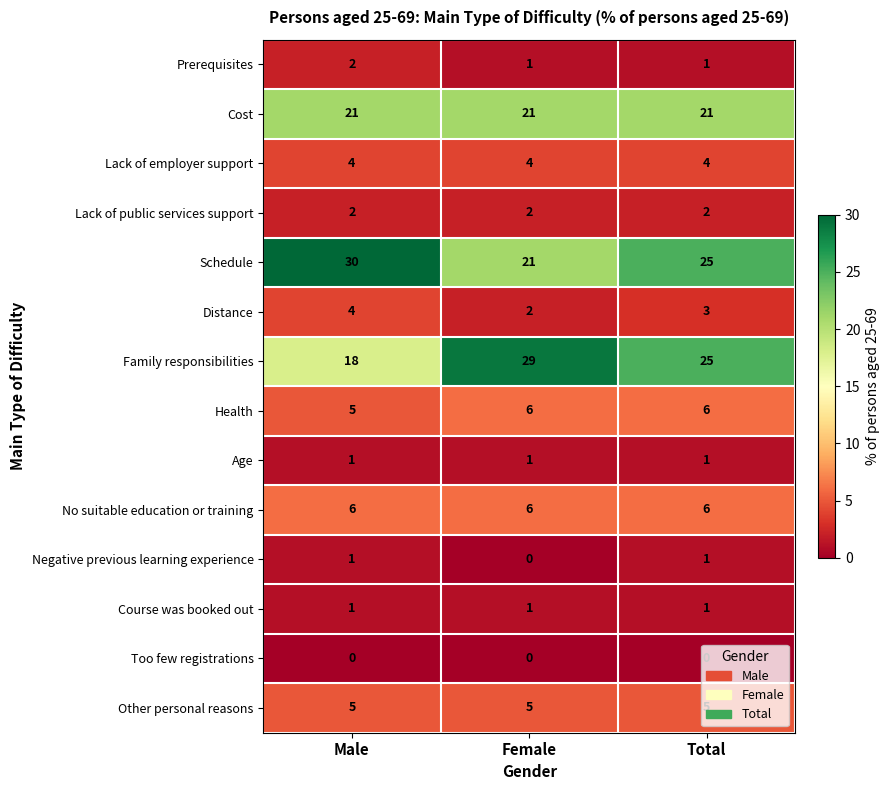

The Cost series shows 37 at Male. True or false?

False